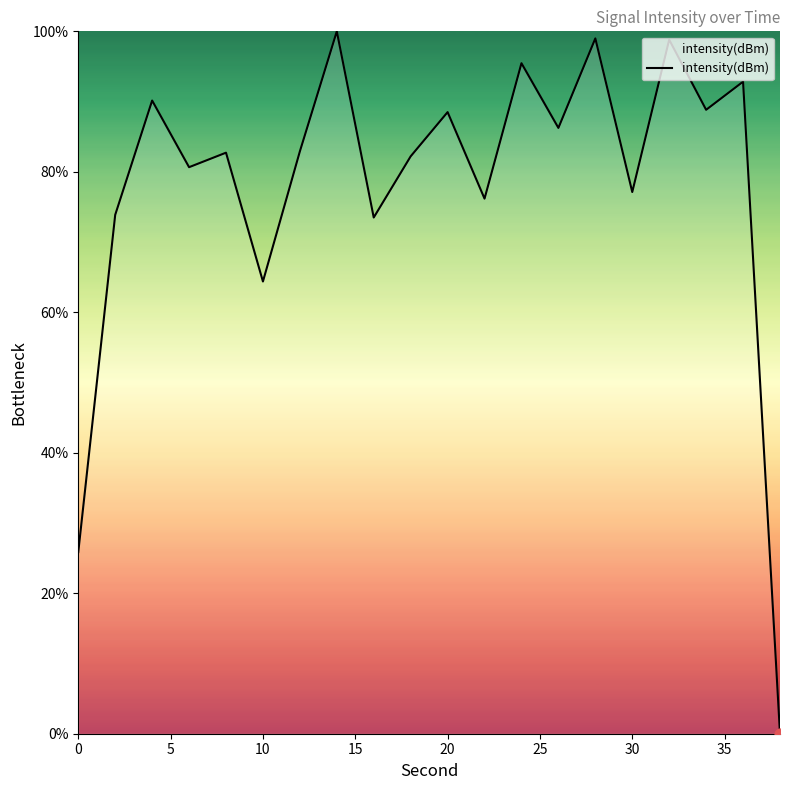

What is the greatest value displayed?

100.0